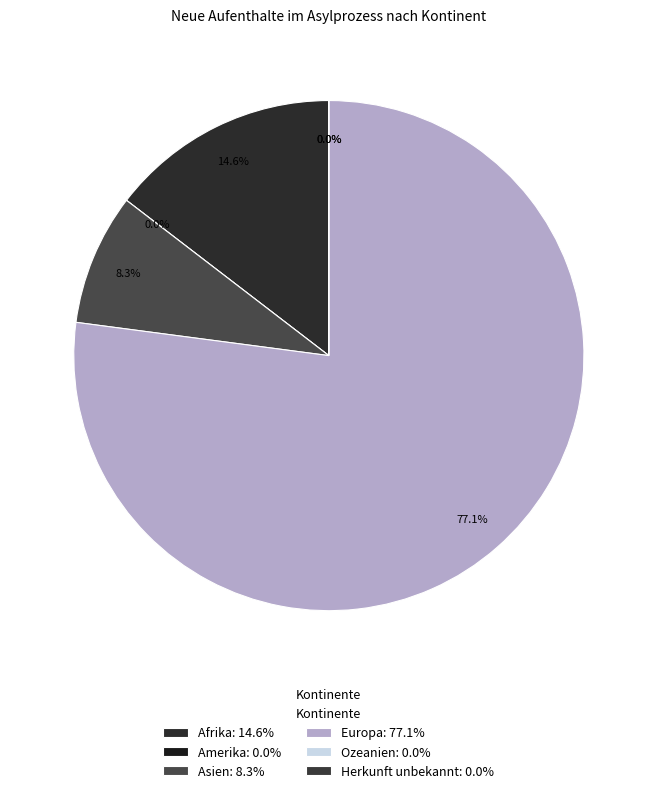

Does Ozeanien account for over 50% of the chart?

No